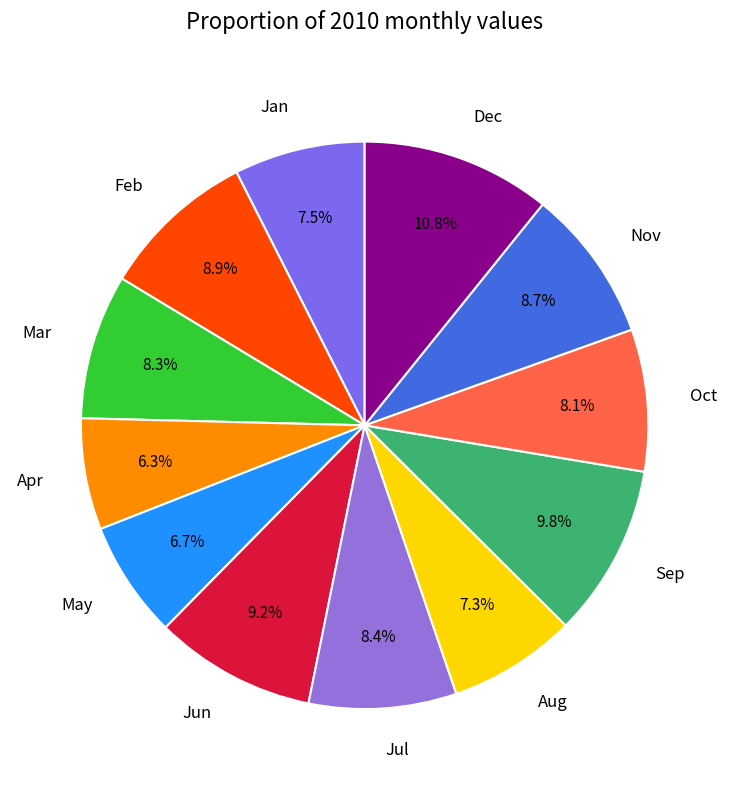

Which slice is the largest?

Dec